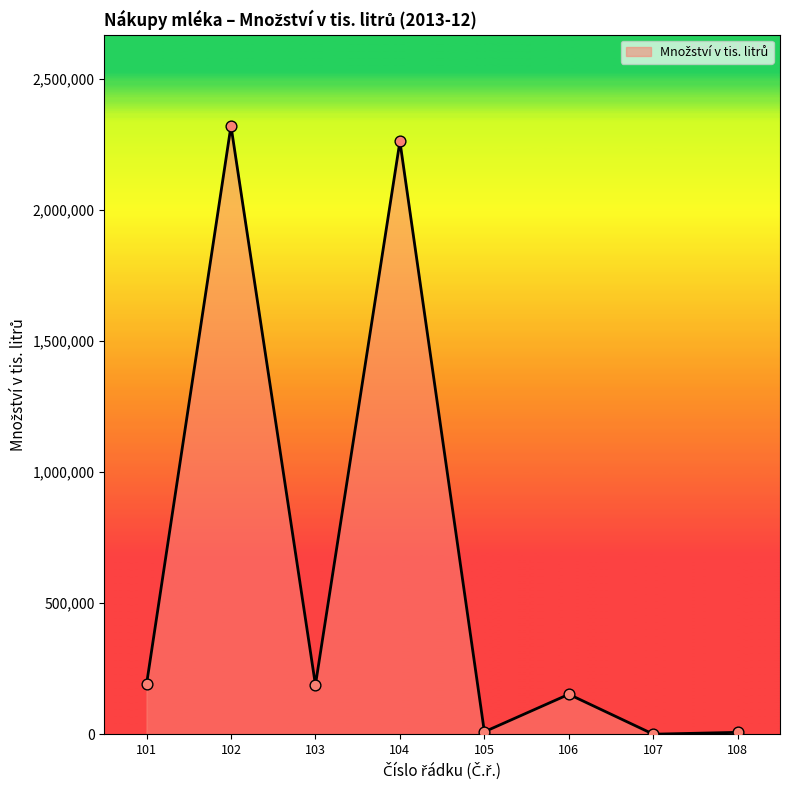

Which has a higher value, 108 or 104?

104